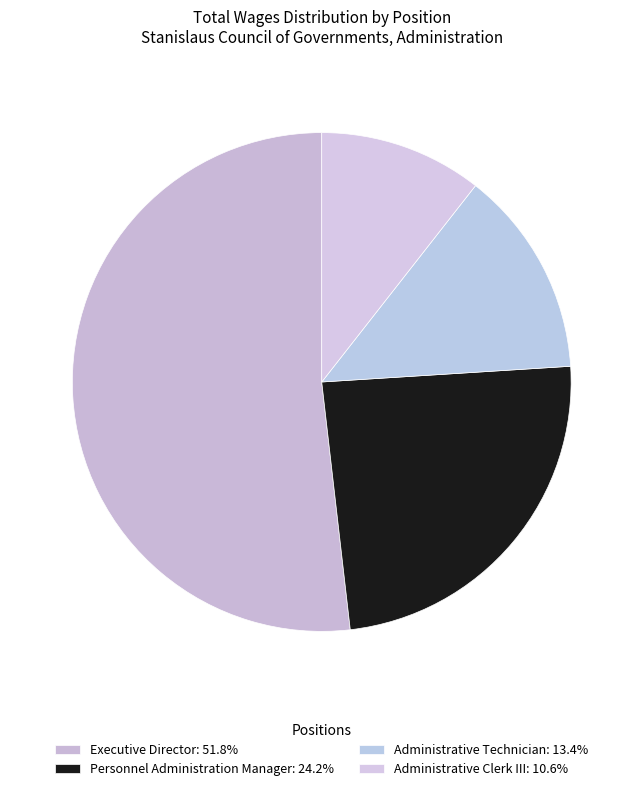

Which category has the biggest portion of the pie?

Executive Director